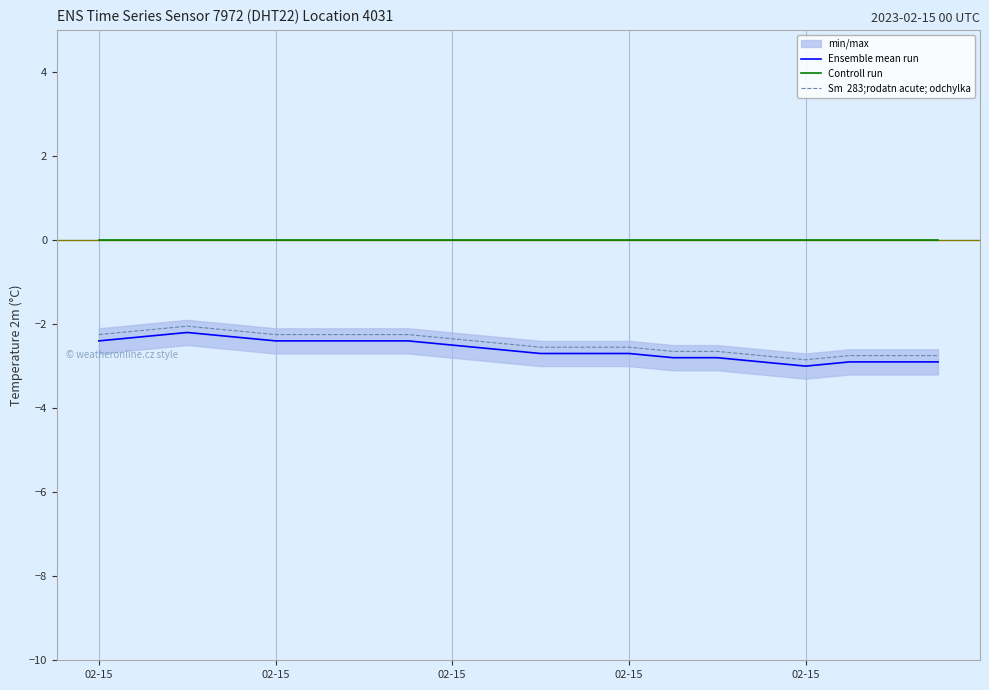

True or false: Controll run has a value of 0.0 at 11.

True